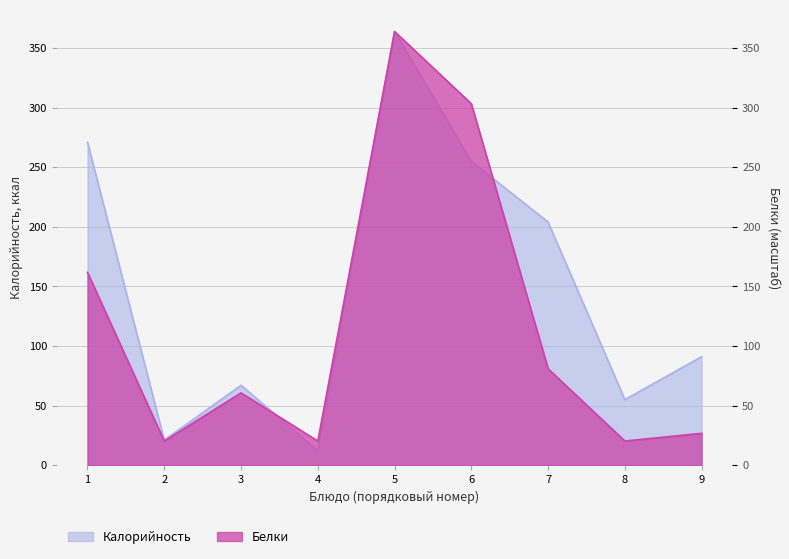

How many values in the Белки series exceed 60?

5